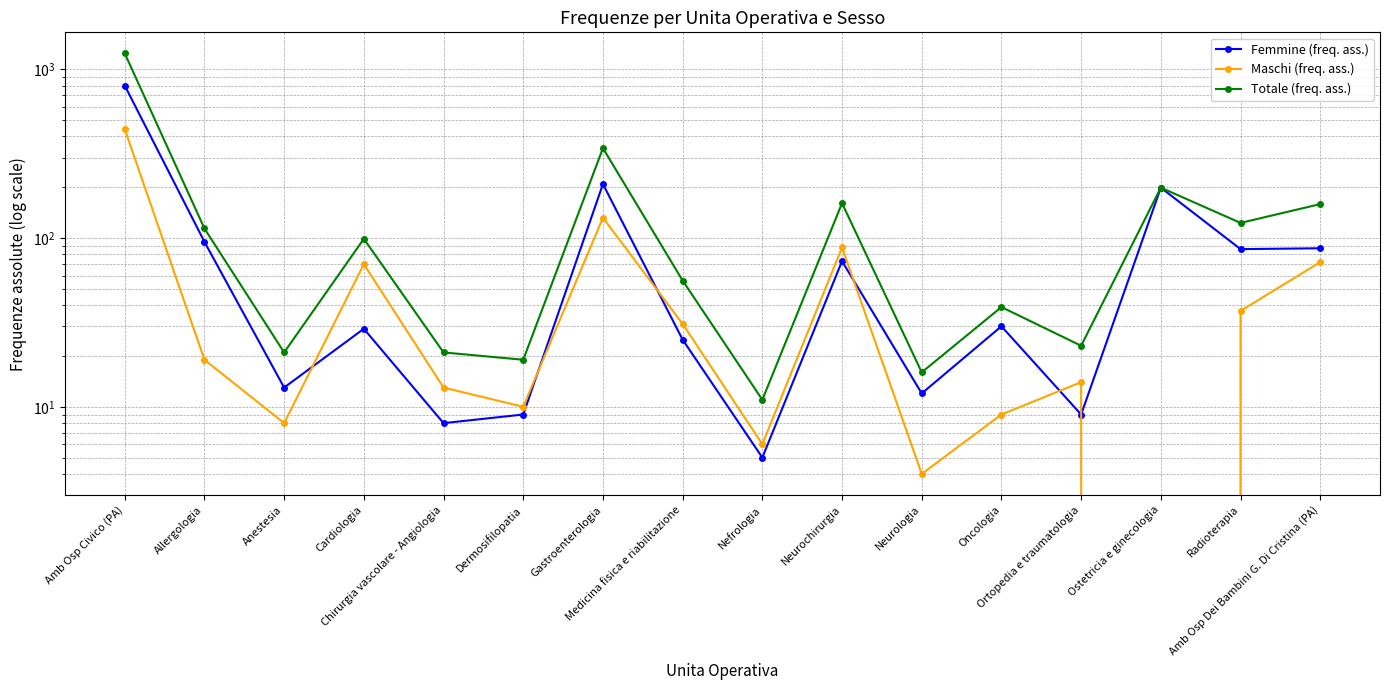

Which has a higher value, Cardiologia or Ortopedia e traumatologia?

Cardiologia